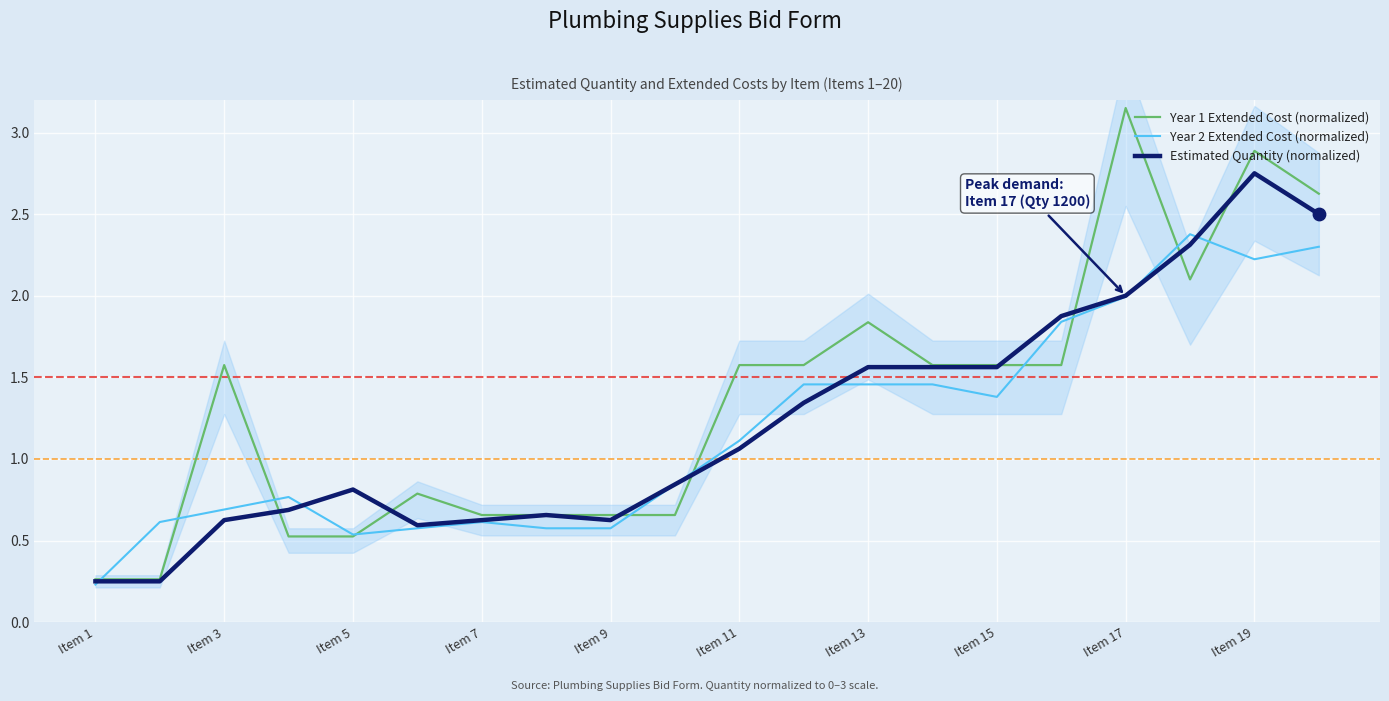

Is the value of Year 2 Extended Cost (normalized) at Item 13 greater than the value of Year 1 Extended Cost (normalized) at Item 3?

No